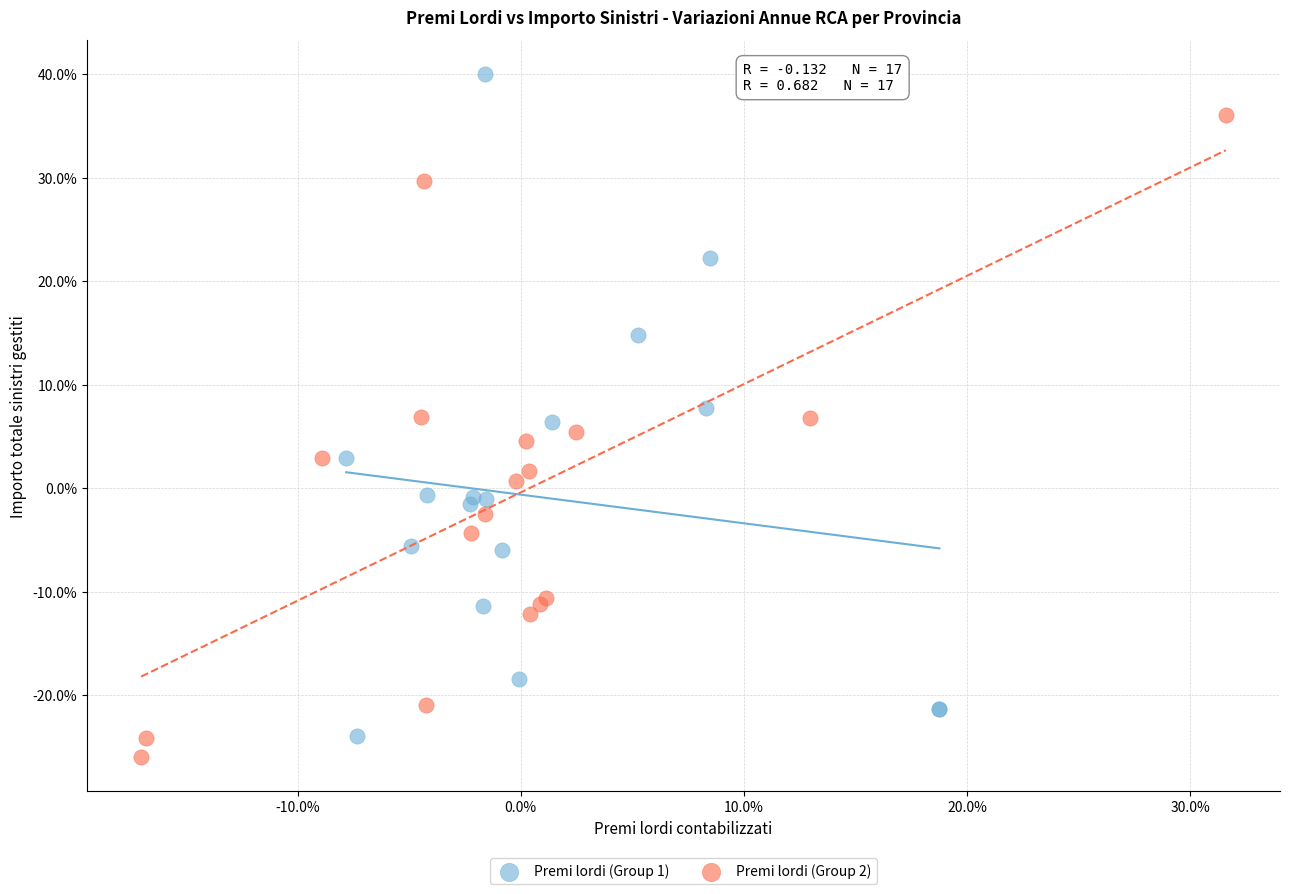

Which series has the widest spread of Y values?

Premi lordi (Group 1)